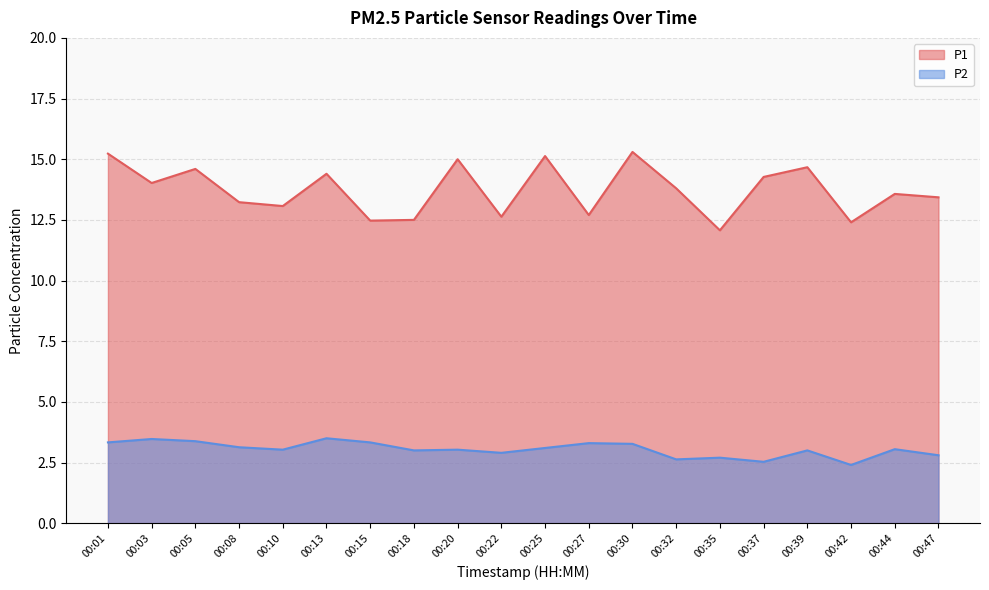

What is the difference between the second highest and second lowest values in the P2 series?

0.9